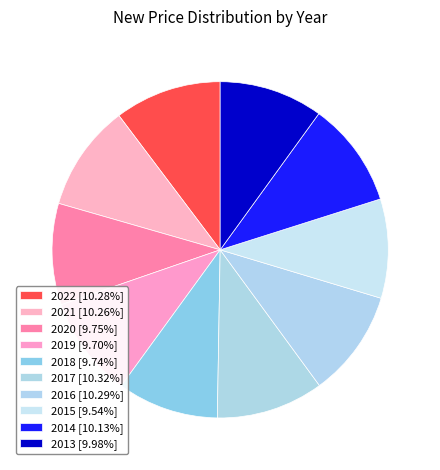

Is it true that 2017 is 10% of the pie?

True